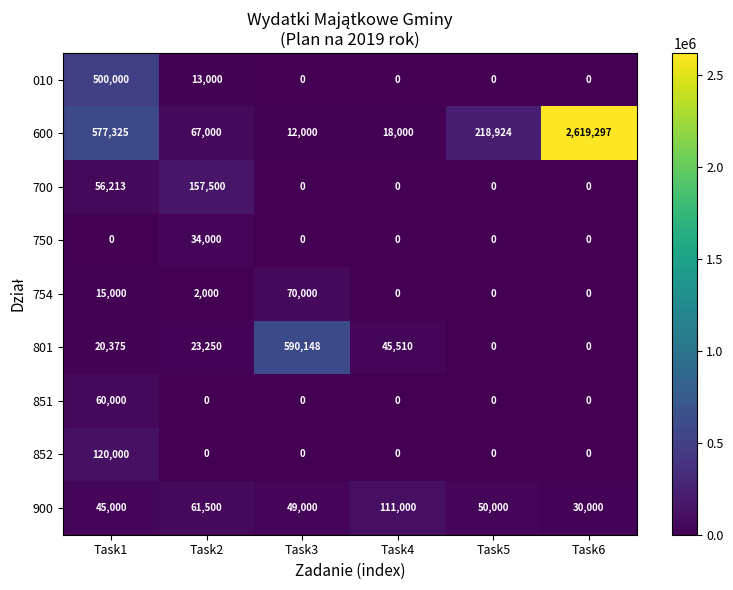

Which category has the highest value in the 754 series?

Task3